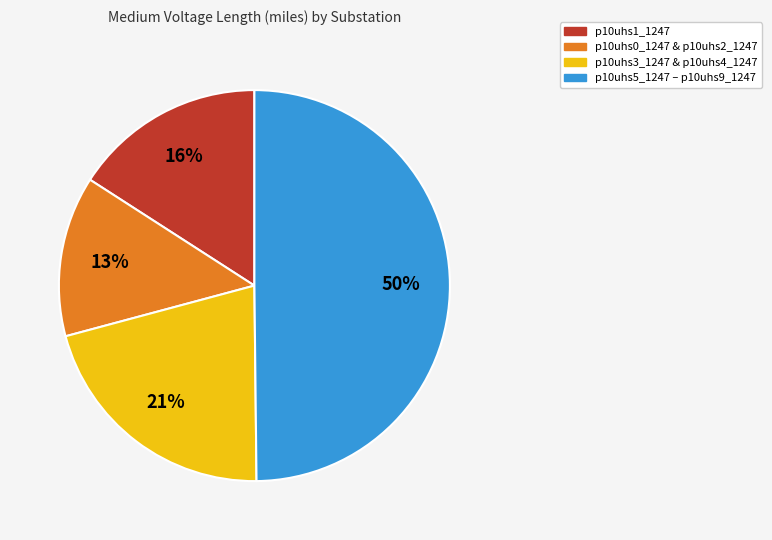

To the nearest percent, what is the difference between the largest and smallest slice percentages?

37%